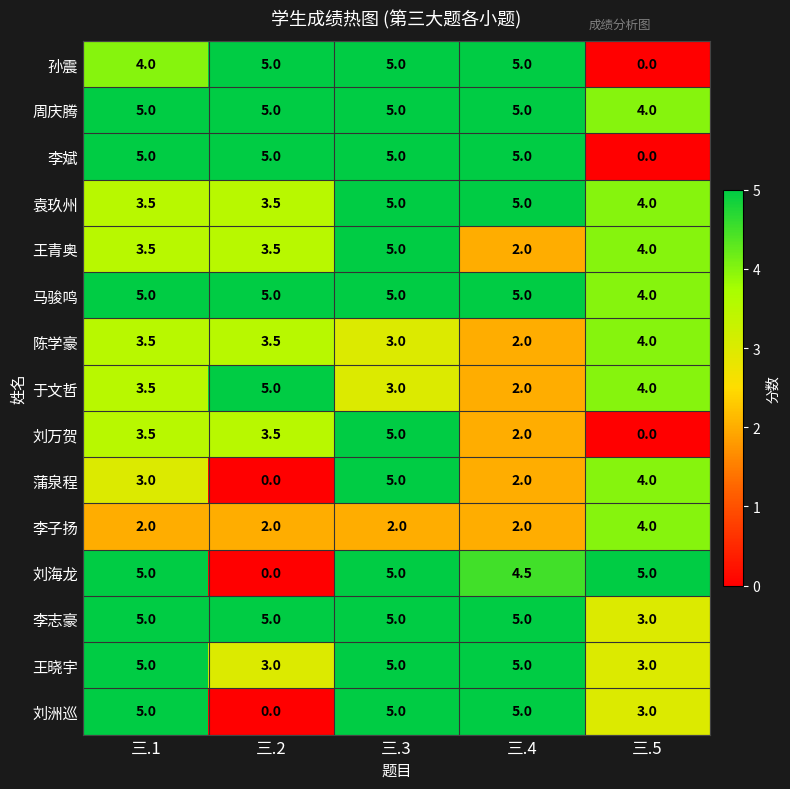

At which label is 刘万贺 closest to 2?

三.4